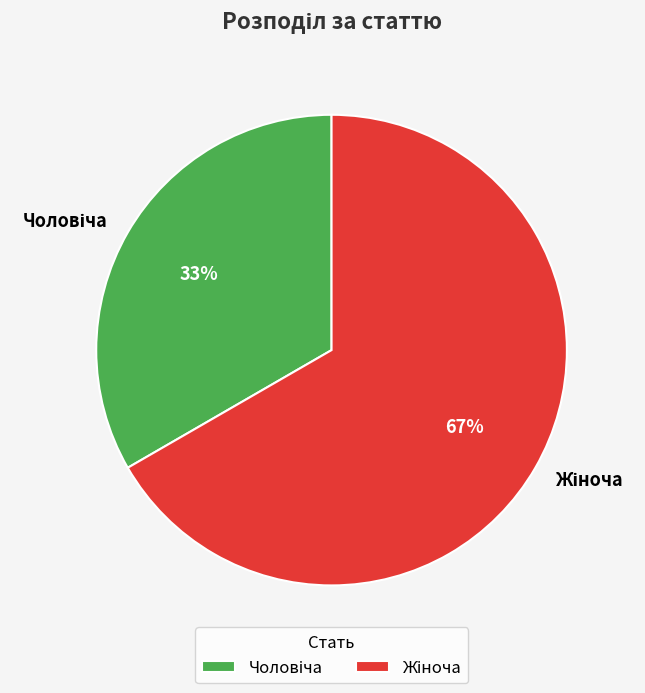

Is there a majority slice in this chart?

Yes